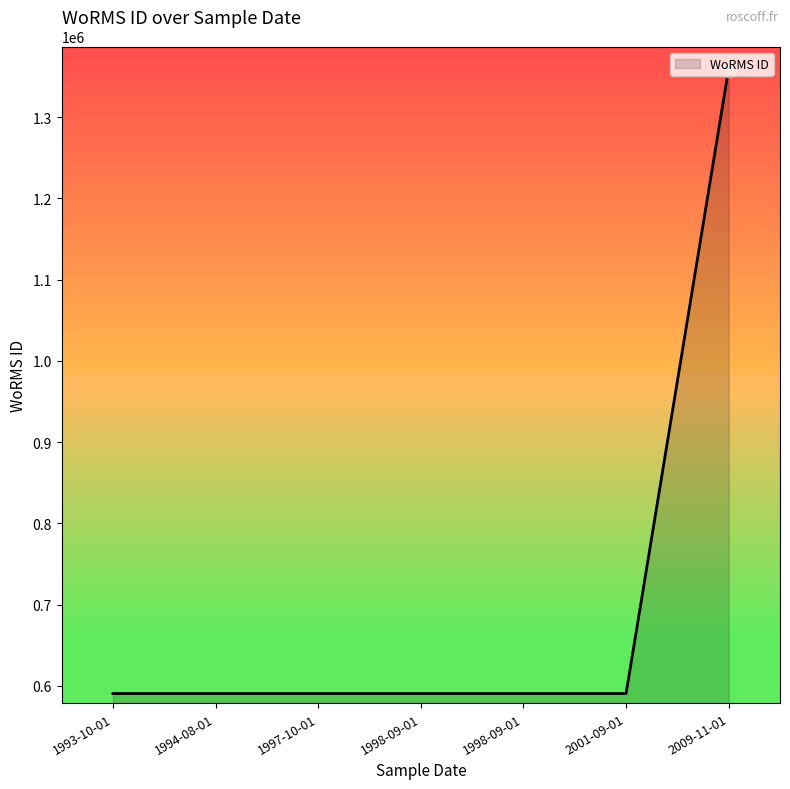

Count the number of categories in the chart.

7